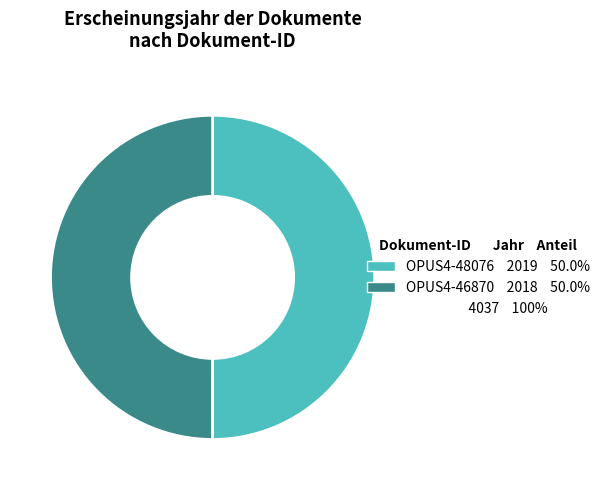

How many segments does this pie chart have?

2